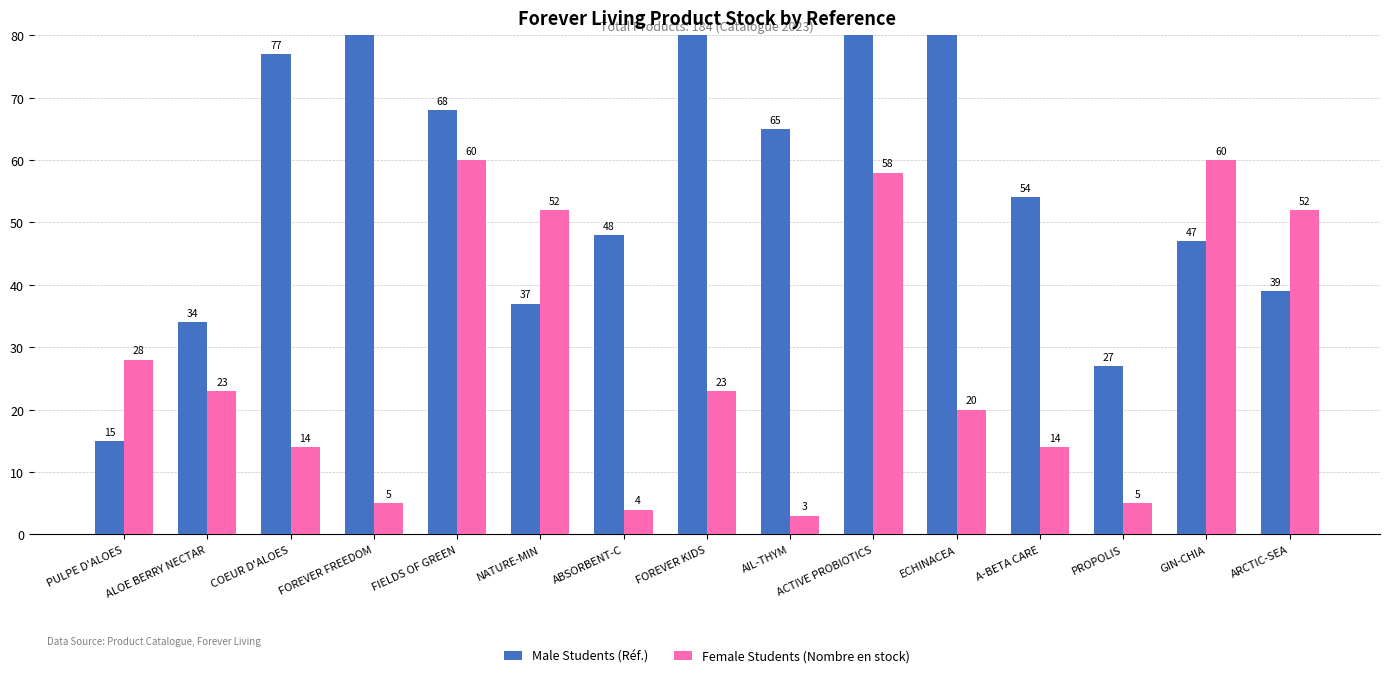

Reading left to right, extract all data points from this chart.

Male Students (Réf.): PULPE D'ALOES=15	ALOE BERRY NECTAR=34	COEUR D'ALOES=77	FOREVER FREEDOM=196	FIELDS OF GREEN=68	NATURE-MIN=37	ABSORBENT-C=48	FOREVER KIDS=198	AIL-THYM=65	ACTIVE PROBIOTICS=222	ECHINACEA=214	A-BETA CARE=54	PROPOLIS=27	GIN-CHIA=47	ARCTIC-SEA=39
Female Students (Nombre en stock): PULPE D'ALOES=28	ALOE BERRY NECTAR=23	COEUR D'ALOES=14	FOREVER FREEDOM=5	FIELDS OF GREEN=60	NATURE-MIN=52	ABSORBENT-C=4	FOREVER KIDS=23	AIL-THYM=3	ACTIVE PROBIOTICS=58	ECHINACEA=20	A-BETA CARE=14	PROPOLIS=5	GIN-CHIA=60	ARCTIC-SEA=52